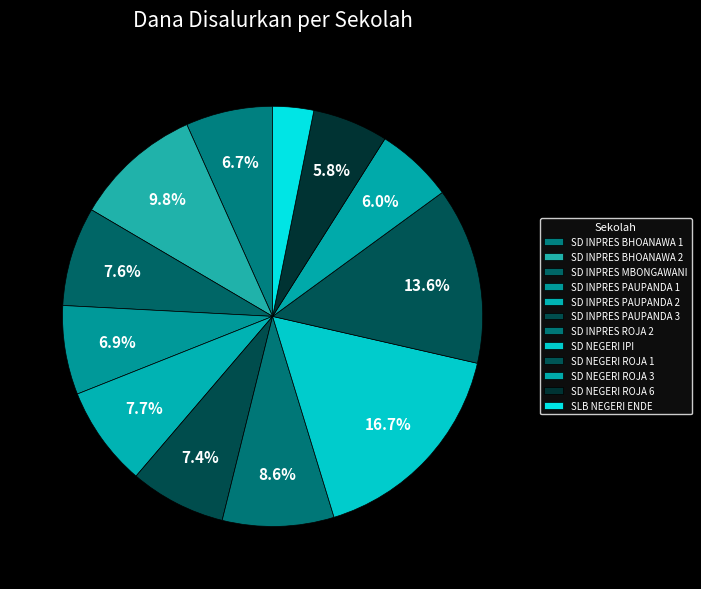

What percentage is the SD NEGERI ROJA 1 slice, to the nearest percent?

14%